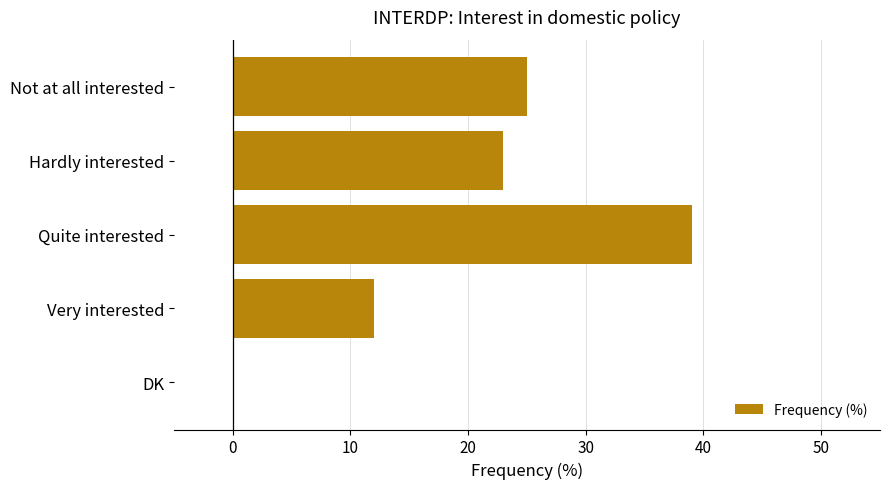

What is the change in value from Very interested to DK?

-12